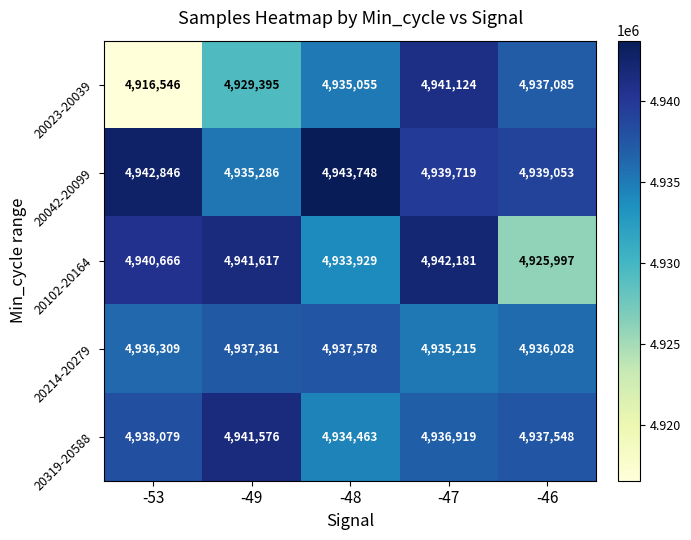

What is the difference between the highest and lowest values at -49?

12222